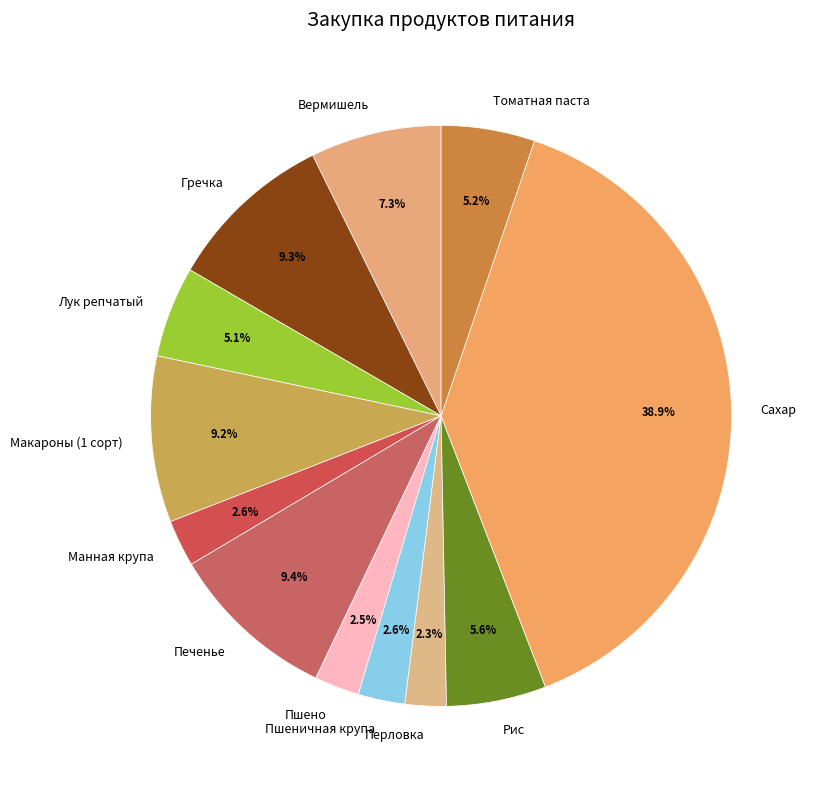

What is the ratio of the value at Лук репчатый to the value at Перловка?

2.2